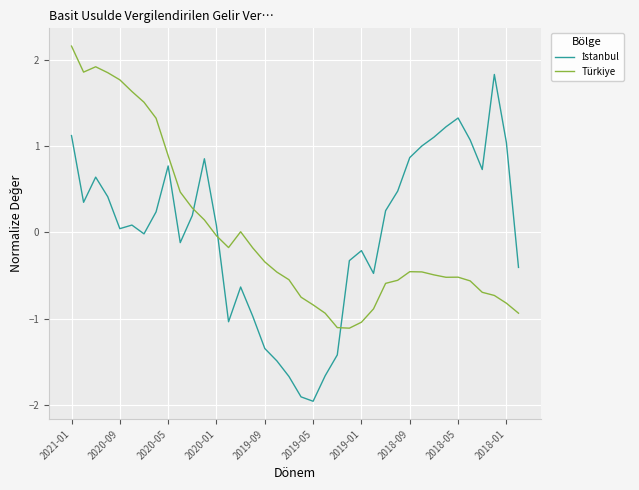

What is the minimum value shown in the chart?

-2.0